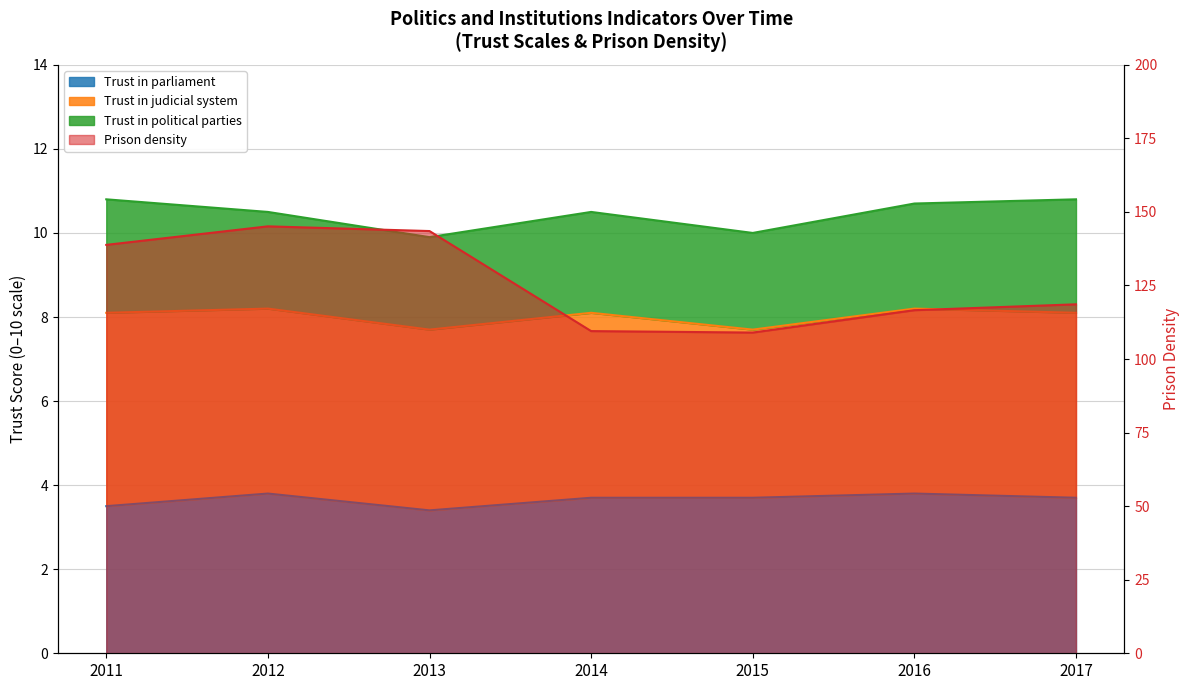

Reading right to left, what are all the values shown in this chart?

Trust in parliament: 2017=3.7	2016=3.8	2015=3.7	2014=3.7	2013=3.4	2012=3.8	2011=3.5
Prison density: 2017=118.6	2016=116.6	2015=109.0	2014=109.5	2013=143.5	2012=145.1	2011=138.8